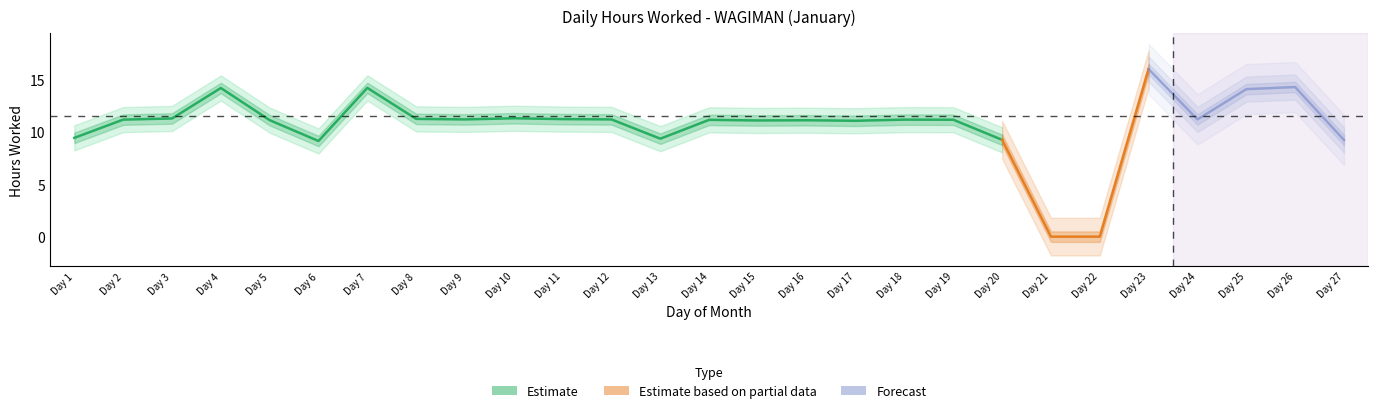

Is it true that the value at 10 is 15.3?

False